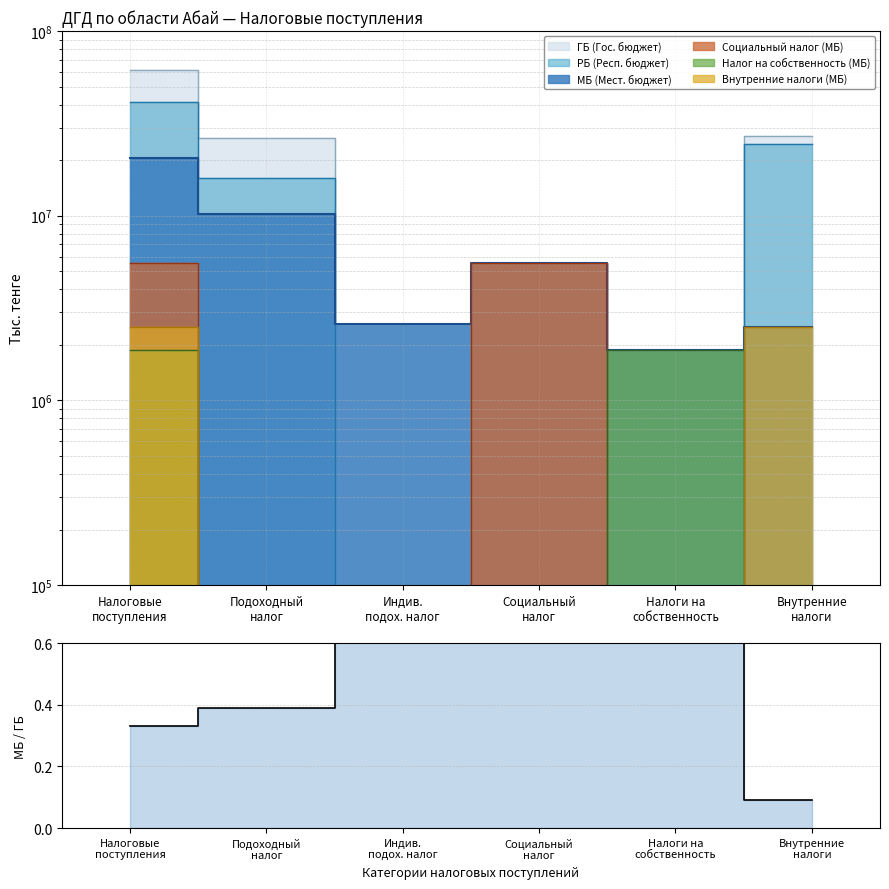

List the labels in order of value, largest first.

Индив.
подох. налог, Социальный
налог, Налоги на
собственность, Подоходный
налог, Налоговые
поступления, Внутренние
налоги